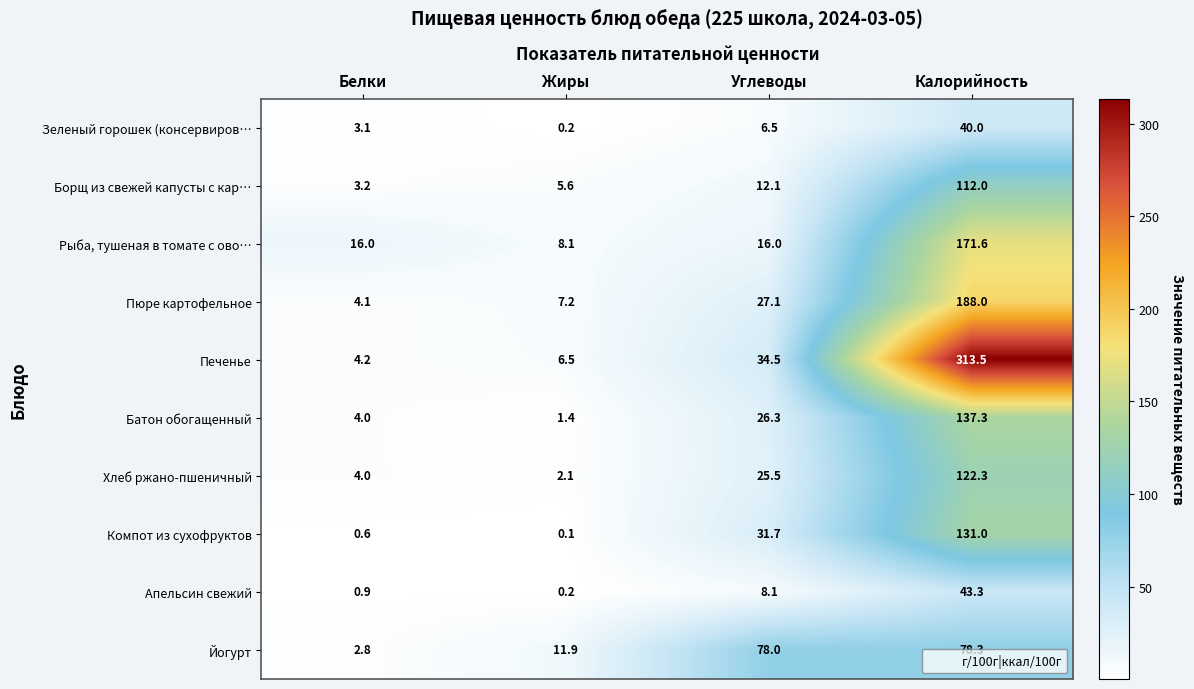

What is the maximum value shown in the chart?

313.5